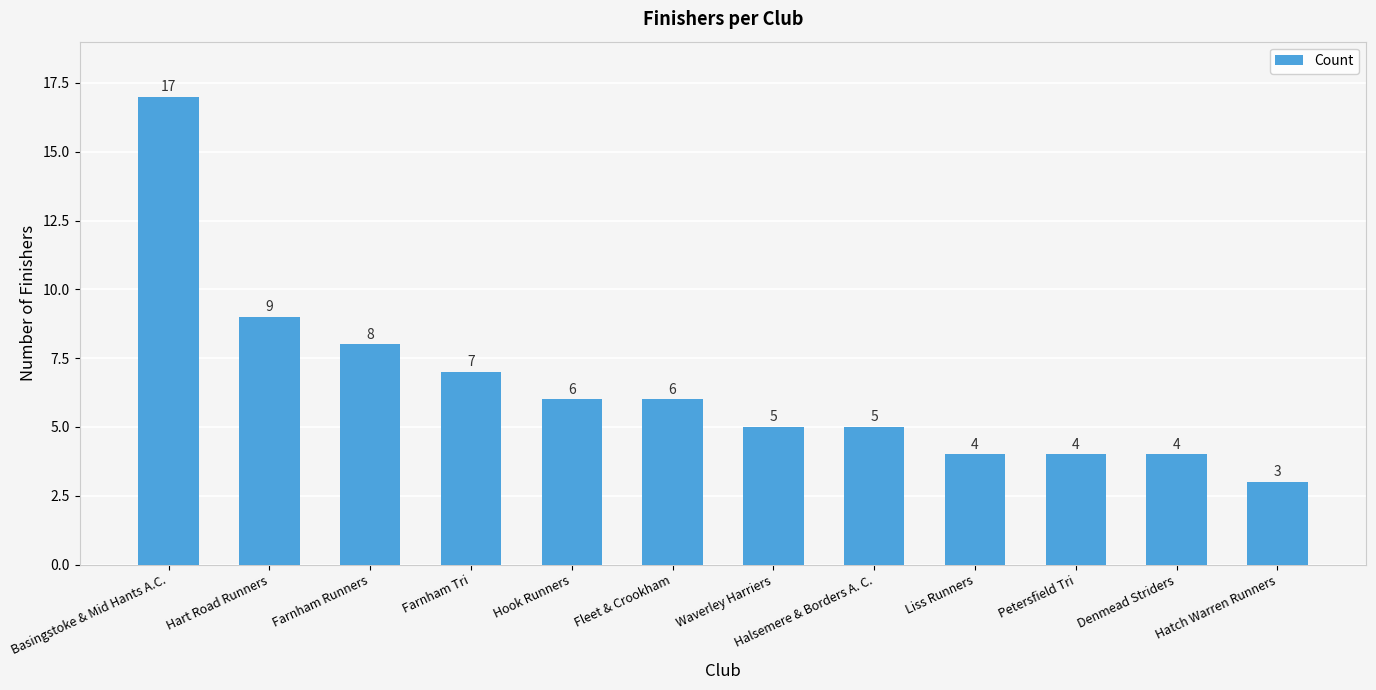

What is the difference between the second highest and minimum values?

6